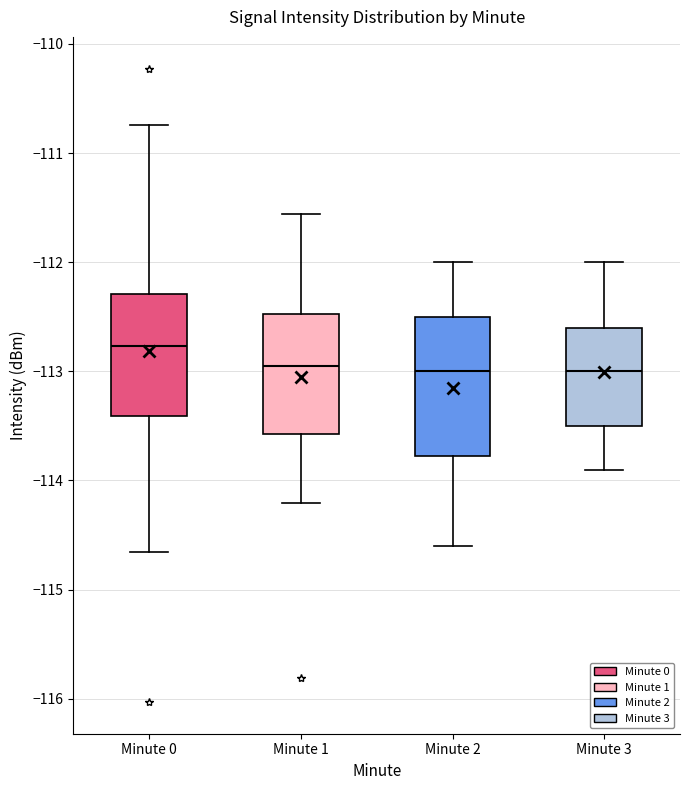

Which box is the tallest, from its lower edge to its upper edge?

Minute 2